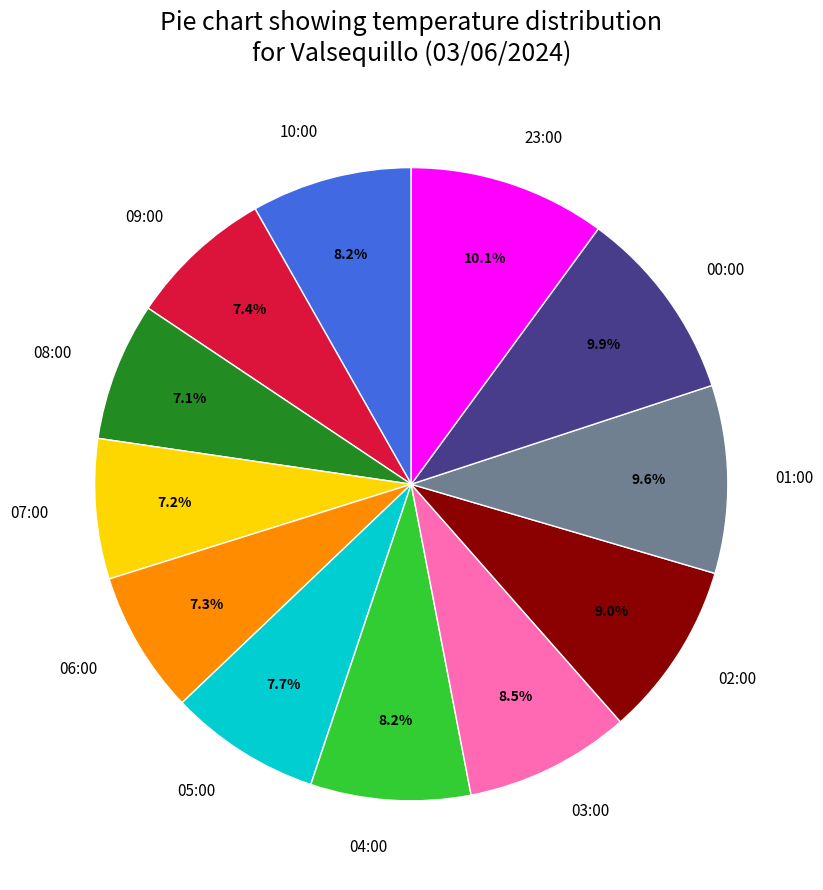

What percentage is the 05:00 slice, to the nearest percent?

8%